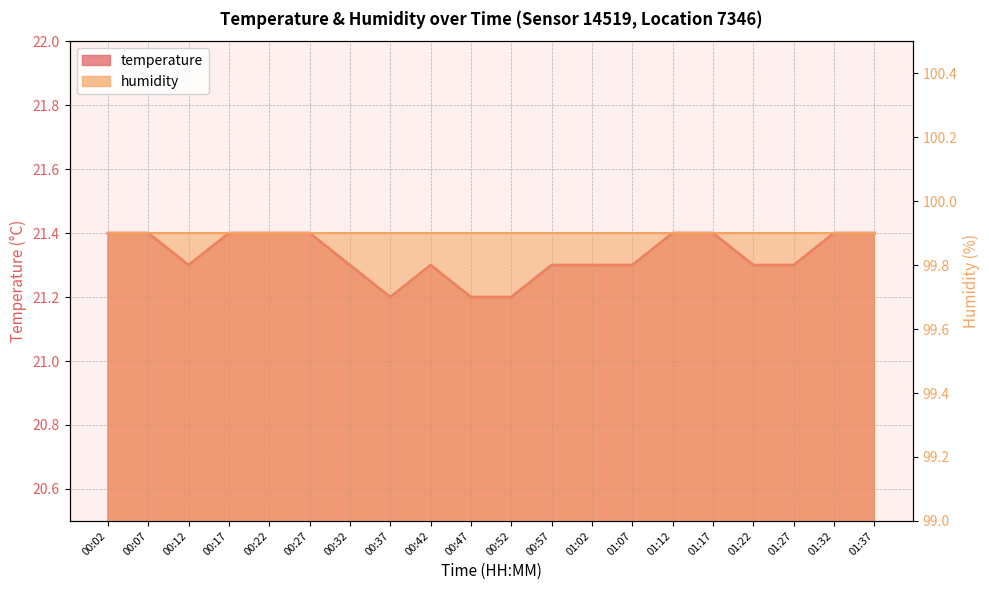

What is the maximum value shown in the chart?

21.4